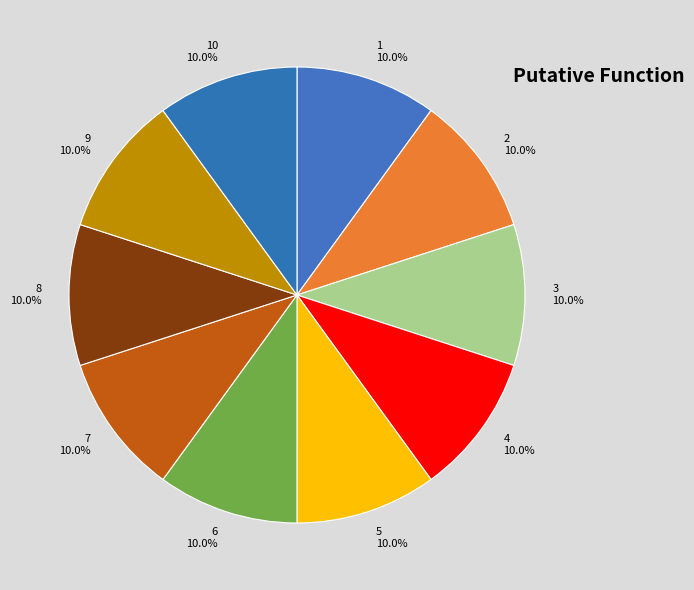

Is the sum of 4 and 10 greater than half?

No